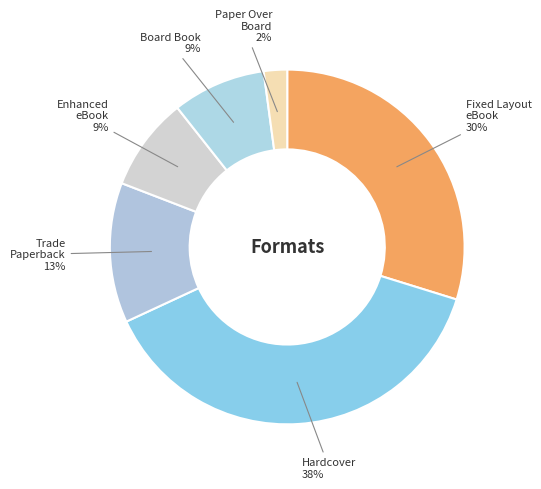

Combined, do Paper Over Board and Fixed Layout eBook account for over 50%?

No